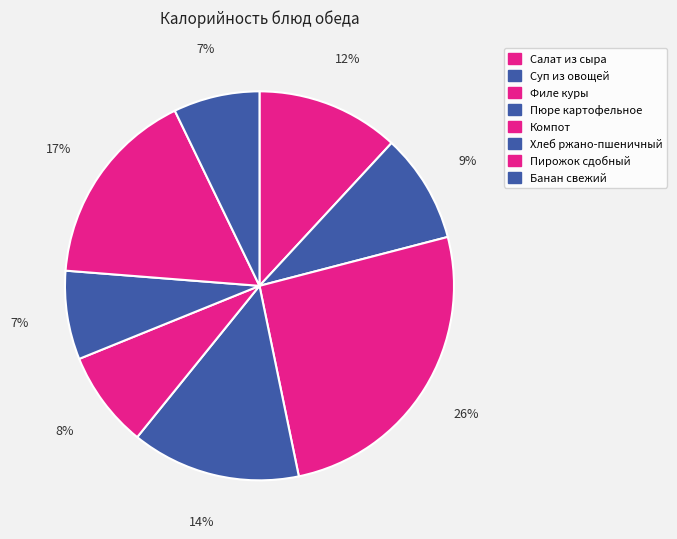

To the nearest percent, what is the average slice percentage?

12%